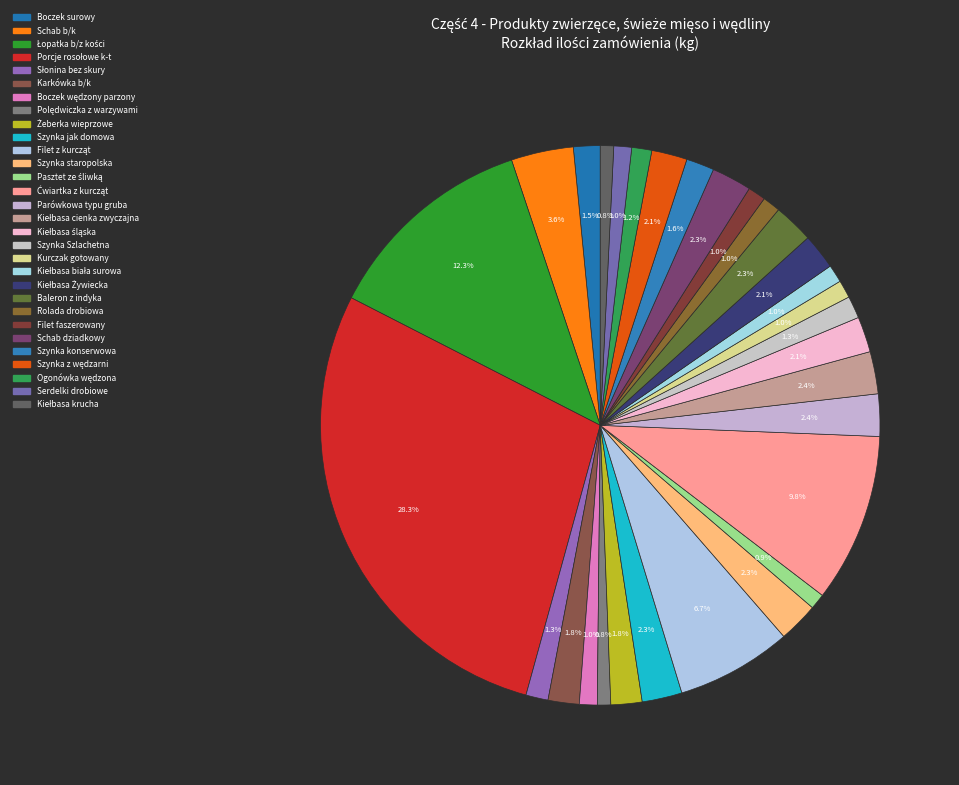

To the nearest percent, what is the difference between the Kurczak gotowany and Boczek surowy slice percentages?

1%